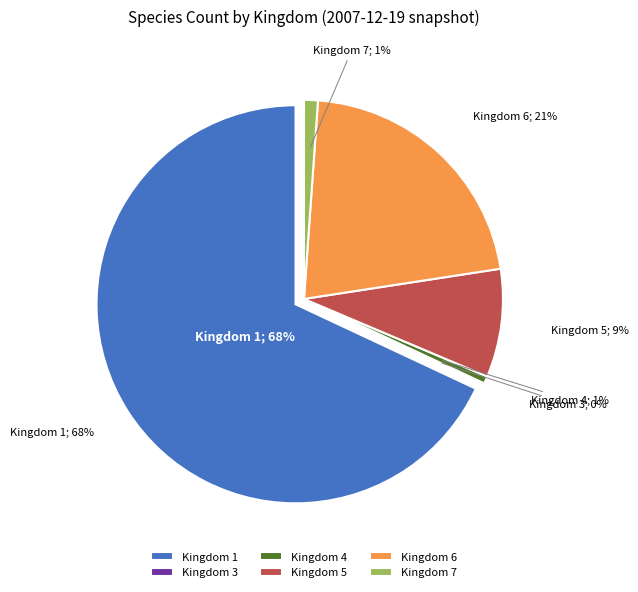

Is the sum of 3 and 1 greater than half?

Yes